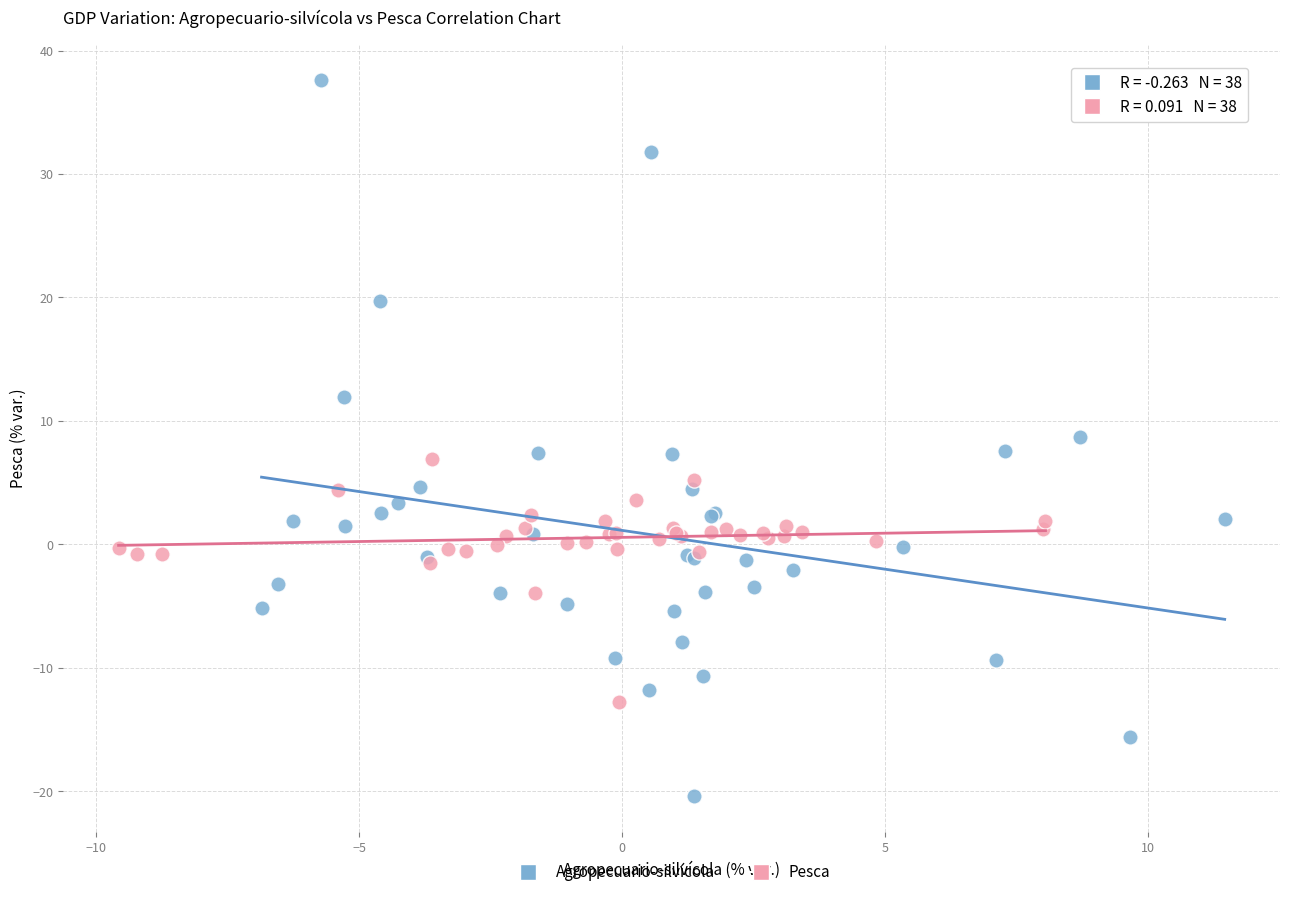

Which series reaches the maximum Y coordinate?

Agropecuario-silvícola